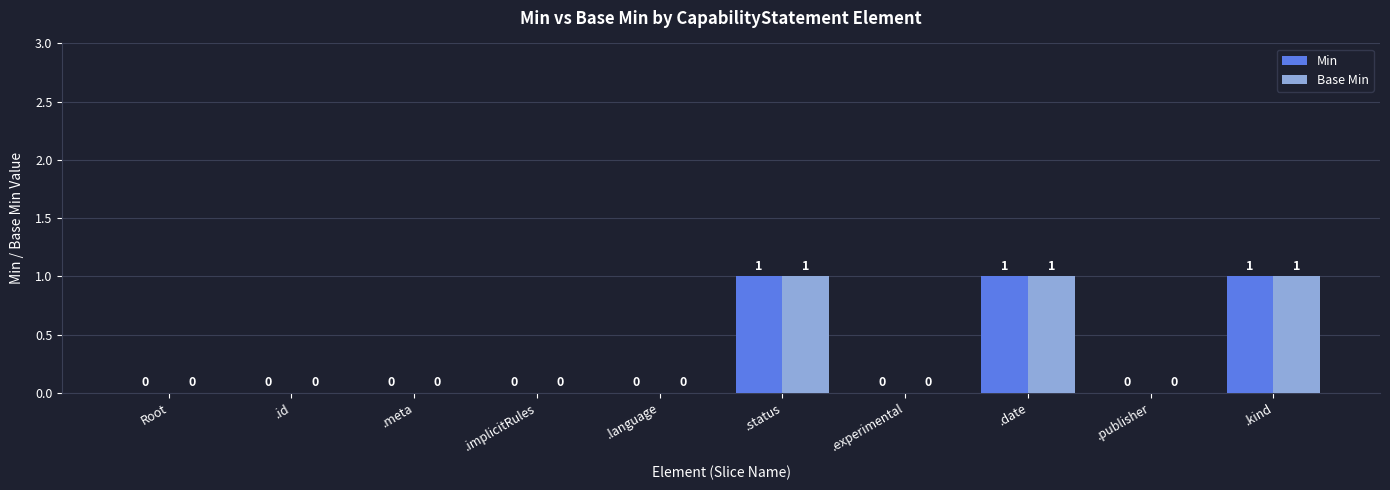

Are the bars grouped side by side (vs. stacked)?

Yes